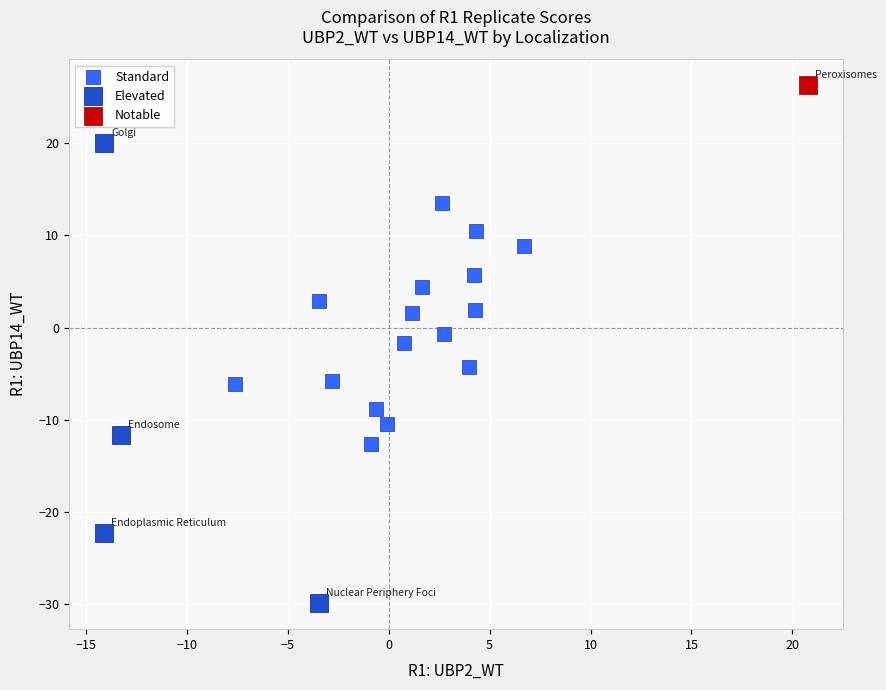

Which series contains the lowest Y value?

Elevated